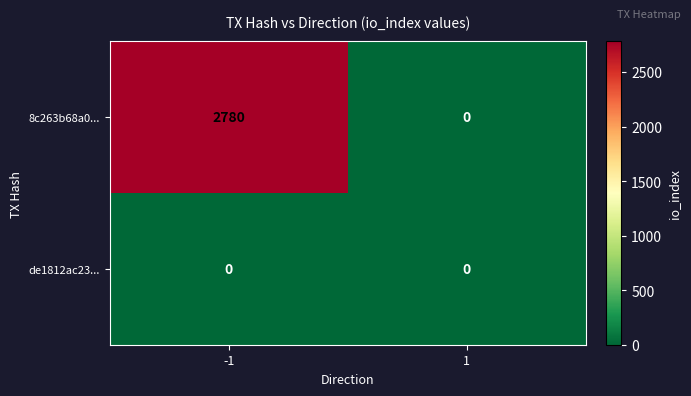

Reading left to right, list all the values displayed in this chart.

8c263b68a0...: 2780	0
de1812ac23...: 0	0